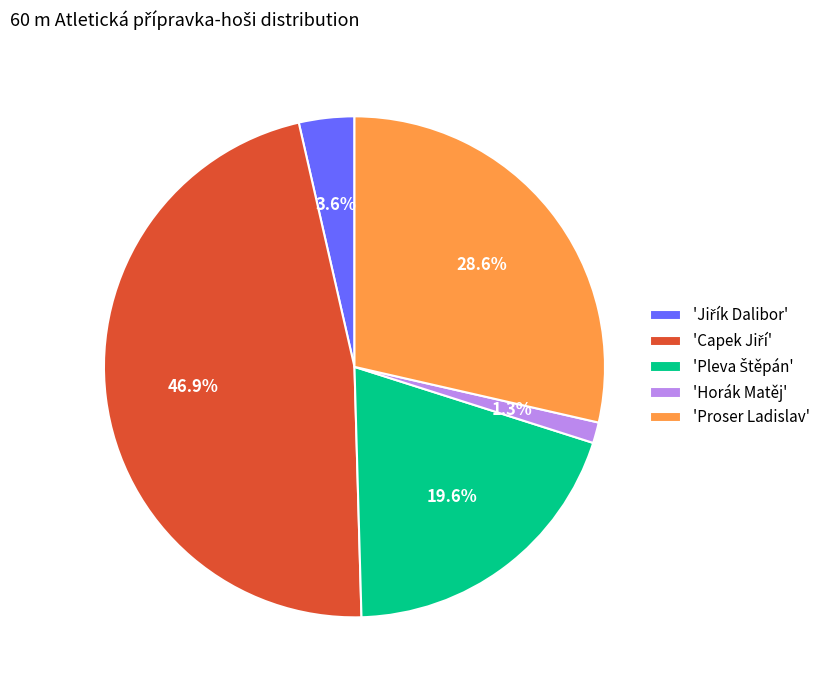

To the nearest percent, what is the average slice percentage?

20%